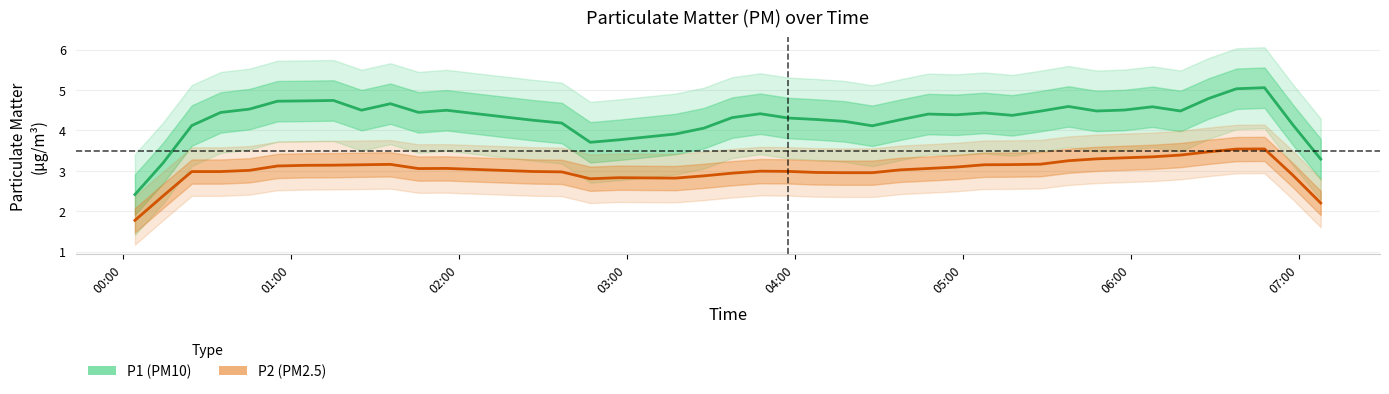

Reading right to left, what are all the values shown in this chart?

P1 (PM10): 3.3	4.1	5.1	5.0	4.8	4.5	4.6	4.5	4.5	4.6	4.5	4.4	4.4	4.4	4.4	4.3	4.1	4.2	4.3	4.3	4.4	4.3	4.1	3.9	3.8	3.7	4.2	4.3	4.5	4.4	4.7	4.5	4.7	4.7	4.7	4.5	4.4	4.1	3.2	2.4
P2 (PM2.5): 2.2	2.9	3.5	3.5	3.5	3.4	3.3	3.3	3.3	3.3	3.2	3.2	3.2	3.1	3.1	3.0	3.0	3.0	3.0	3.0	3.0	2.9	2.9	2.8	2.8	2.8	3.0	3.0	3.1	3.1	3.2	3.2	3.1	3.1	3.1	3.0	3.0	3.0	2.4	1.8